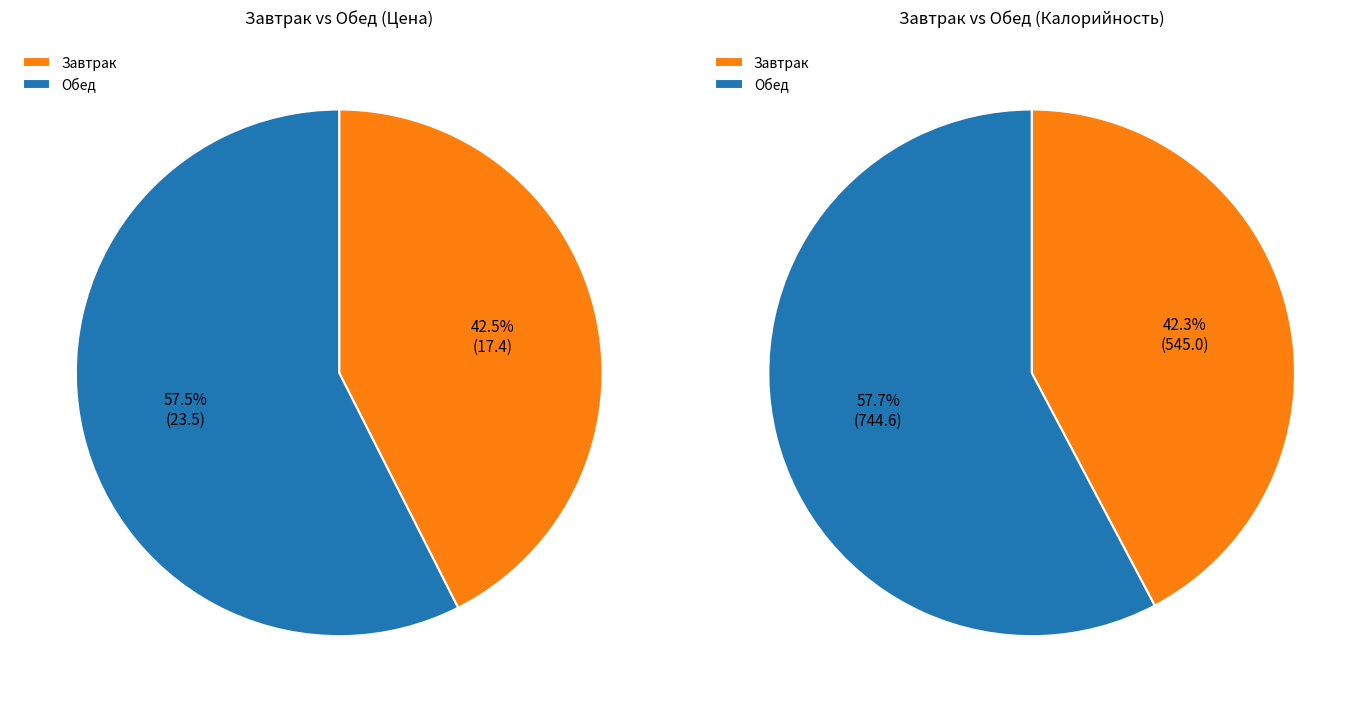

To the nearest percent, what is the difference between the 1 and 3 slice percentages?

58%